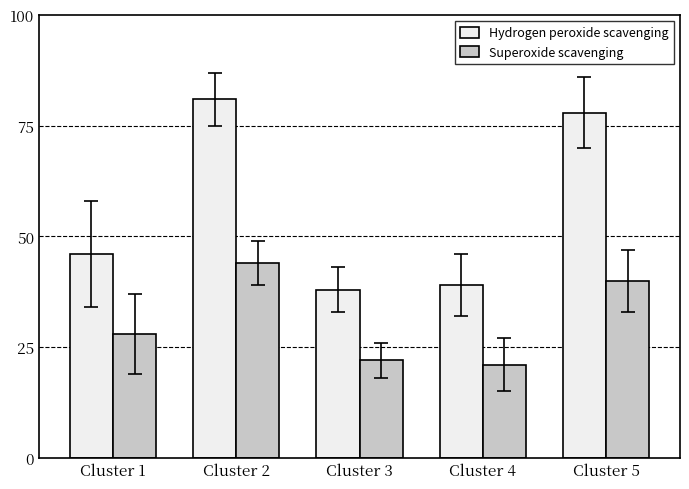

Count the number of categories in the chart.

5